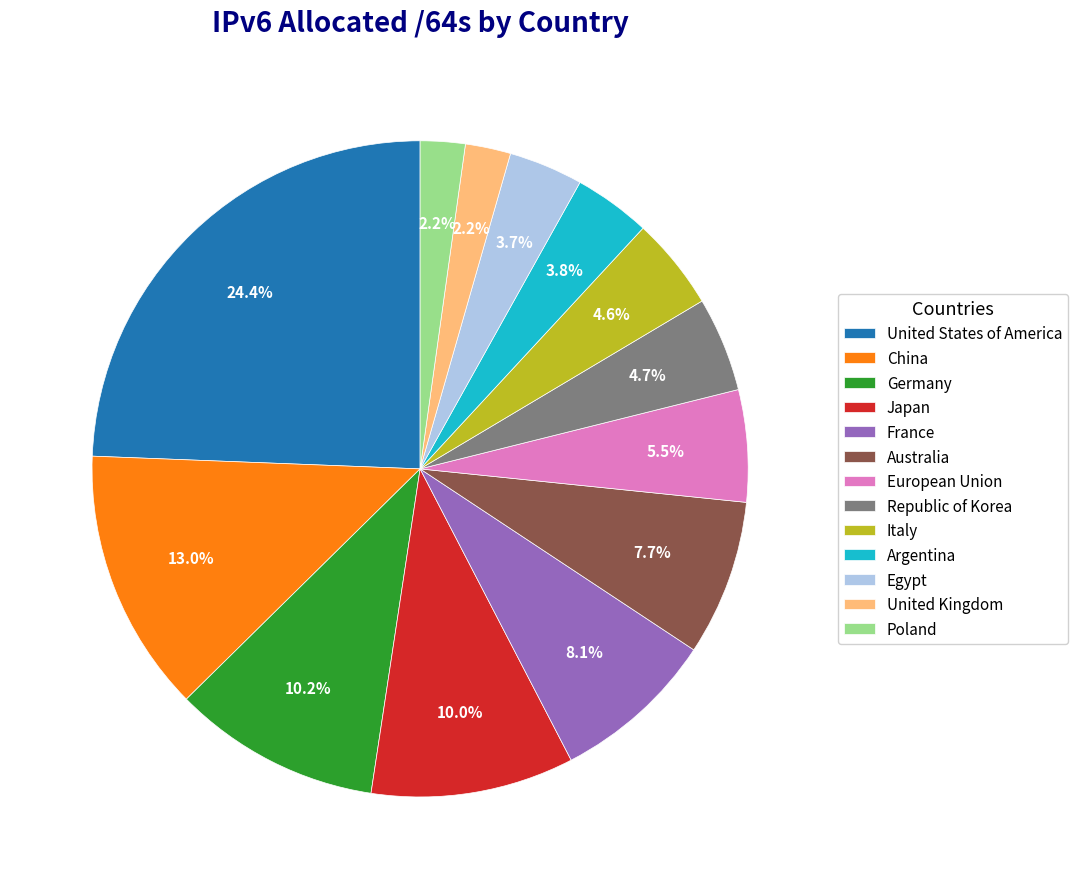

How many slices are in this pie chart?

13